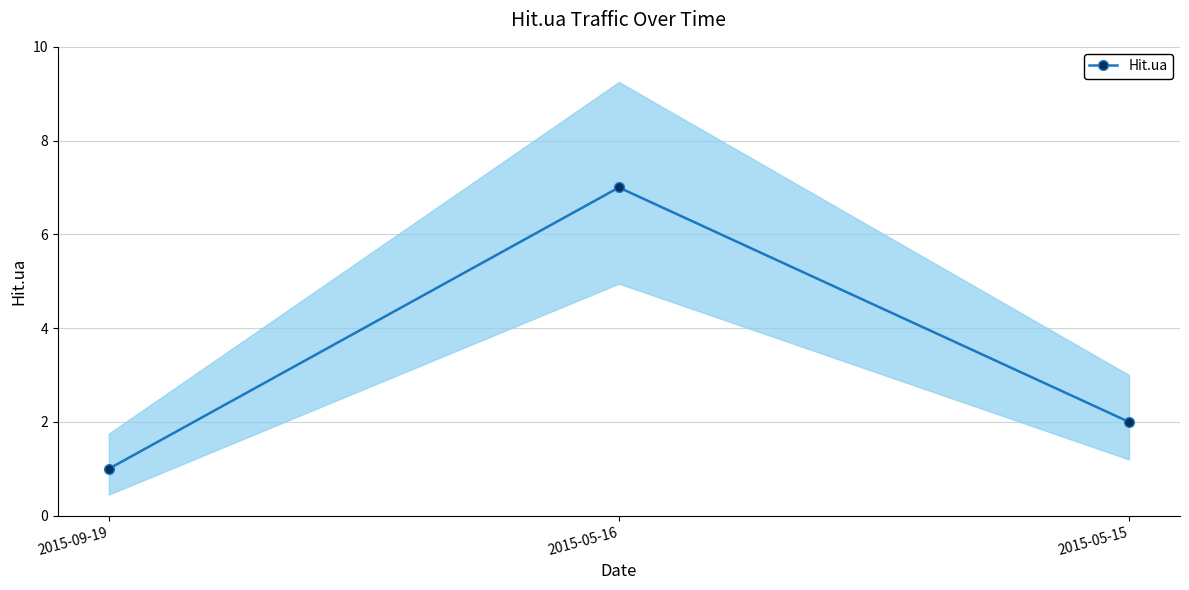

What position from the right is 2015-05-16?

2